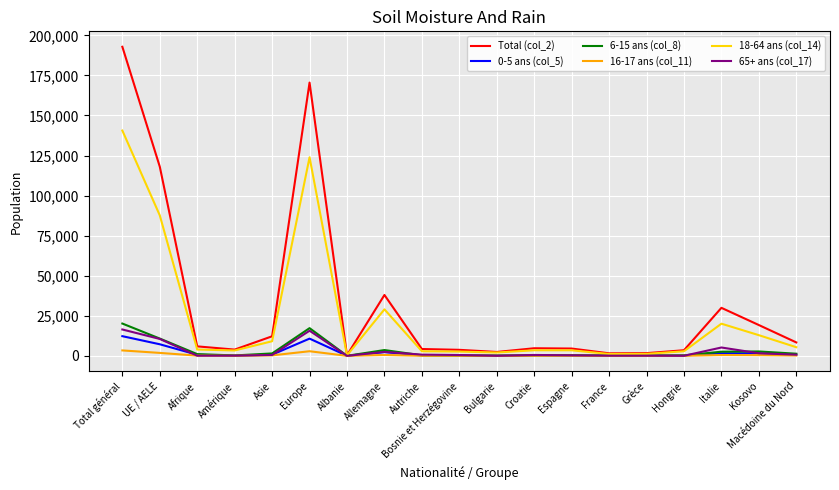

Which series has the largest total across all categories?

Total (col_2)